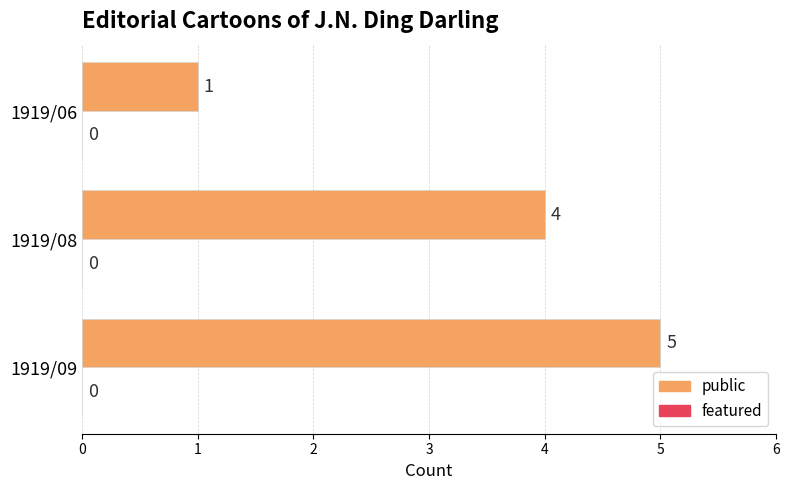

Rank the categories by value from lowest to highest.

1919/06, 1919/08, 1919/09